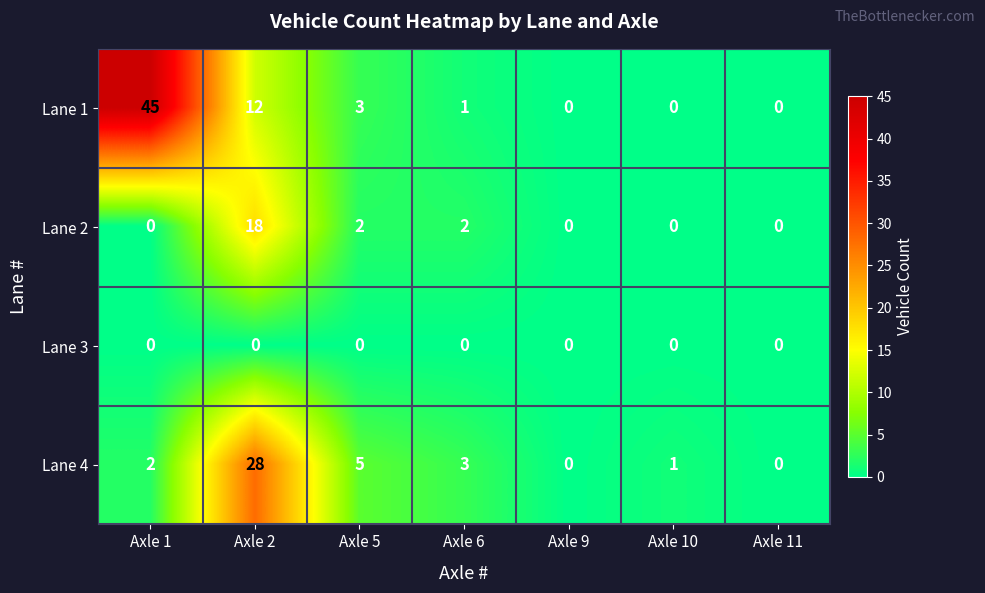

What is the difference between the maximum and minimum values in the Lane 4 series?

28